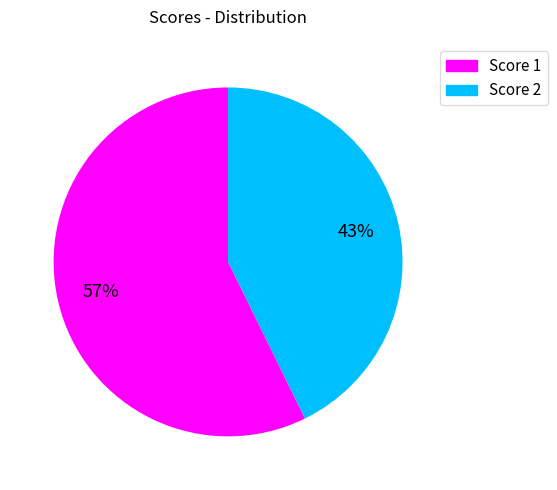

Is there any slice that represents more than half of the pie?

Yes